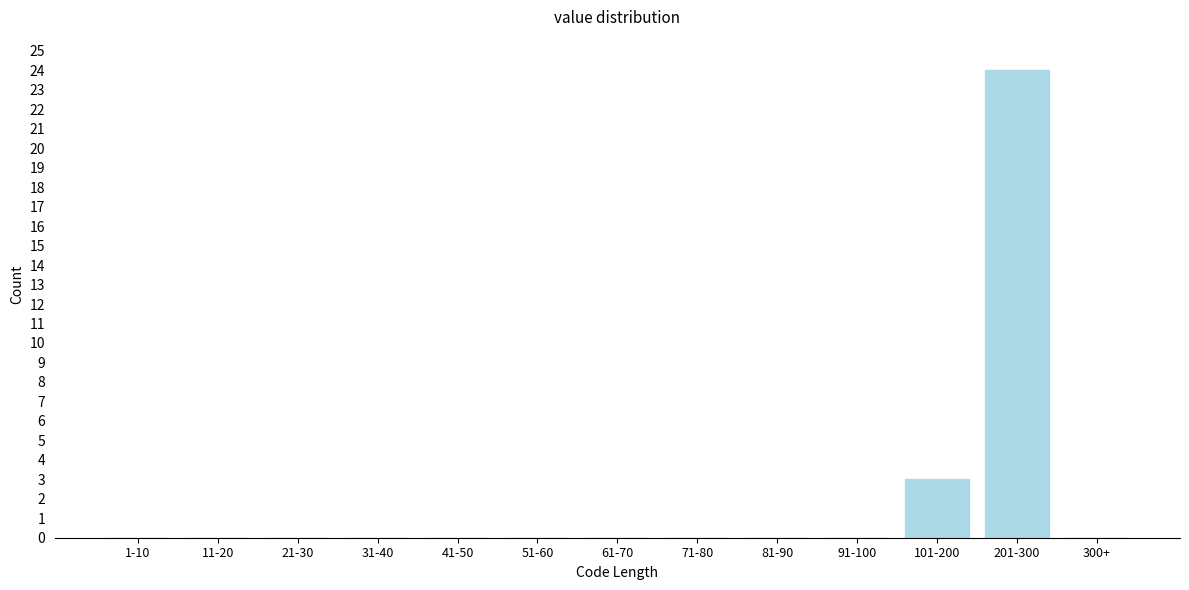

Reading right to left, what are all the values shown in this chart?

300+=0	201-300=24	101-200=3	91-100=0	81-90=0	71-80=0	61-70=0	51-60=0	41-50=0	31-40=0	21-30=0	11-20=0	1-10=0